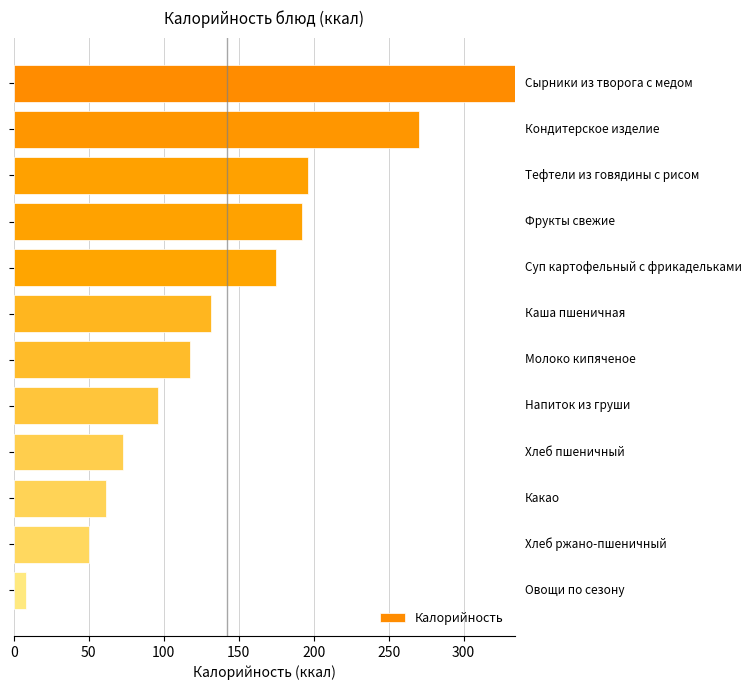

What is the value of the 2nd bar from the top?

270.0